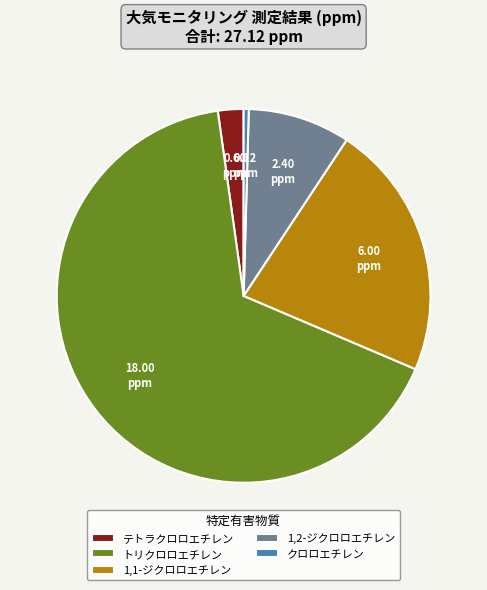

Which slice is the smallest?

クロロエチレン